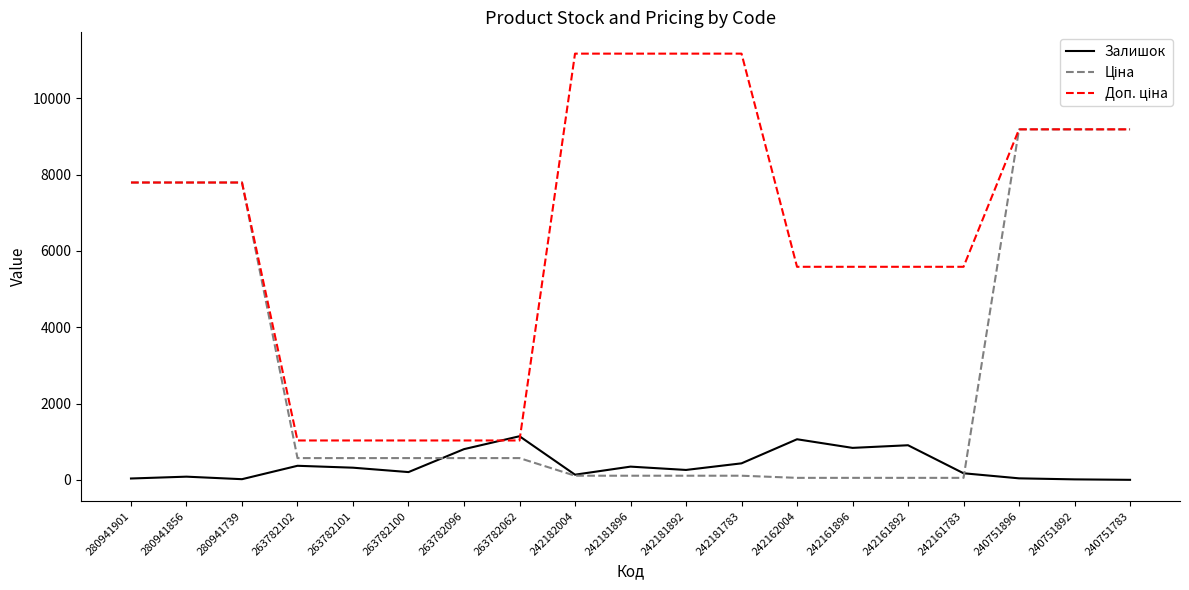

Which has a higher value, 242182004 or 242181892?

242181892